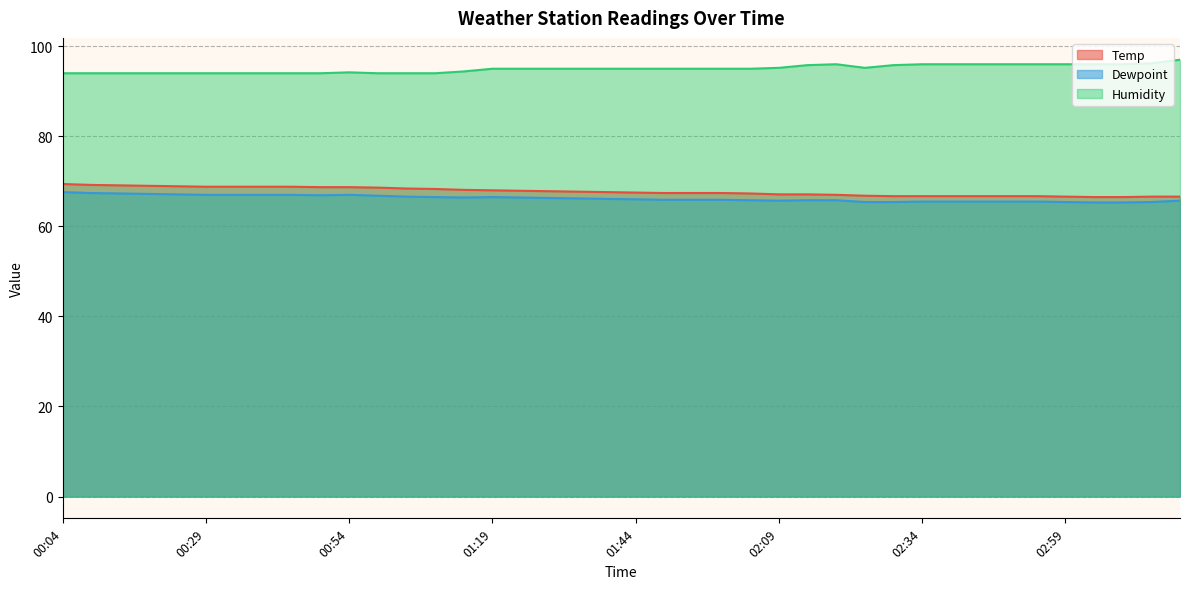

How many lines are shown in the chart?

3